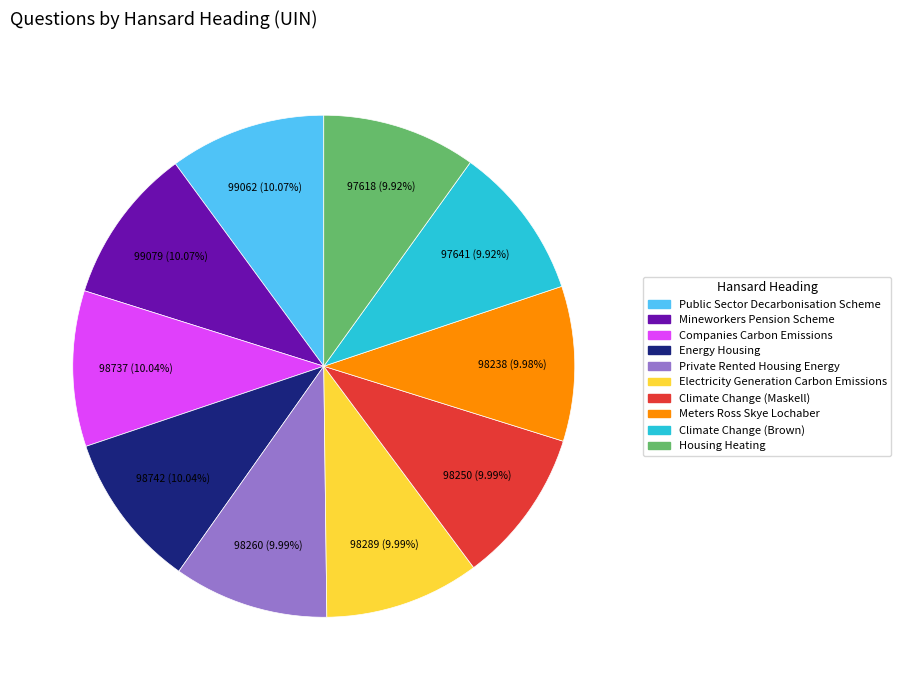

What portion of the pie excludes Energy Housing?

90.0%